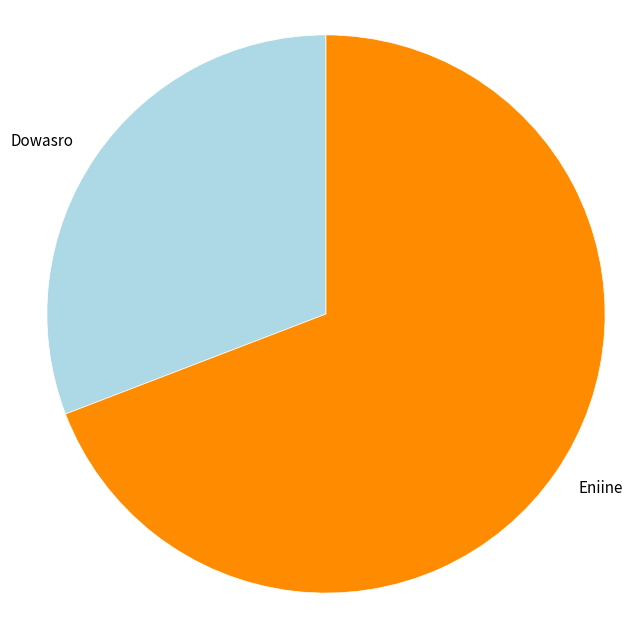

How many slices are in this pie chart?

2